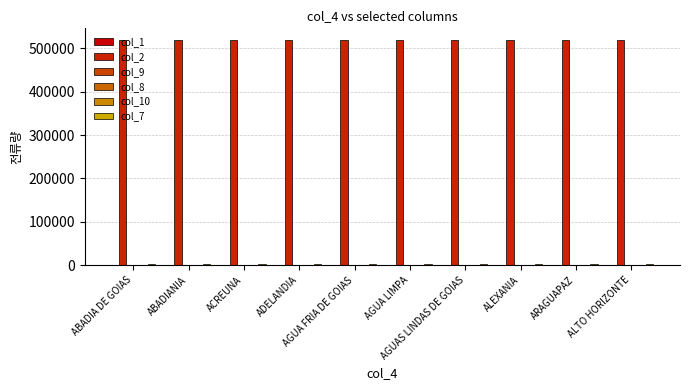

Count the number of data series in this chart.

6